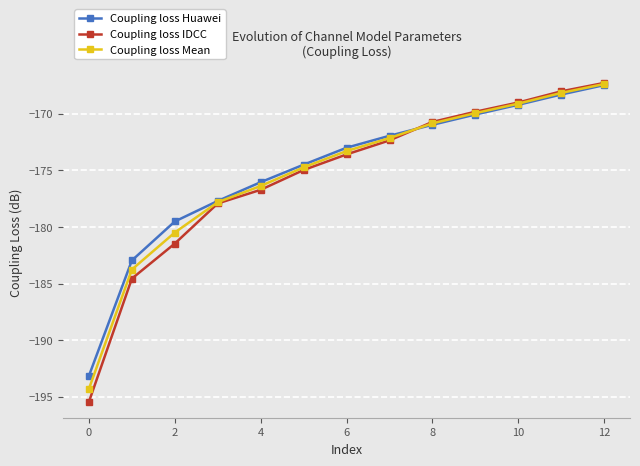

What is the value of the Coupling loss Huawei point at the 4th from the left?

-177.7